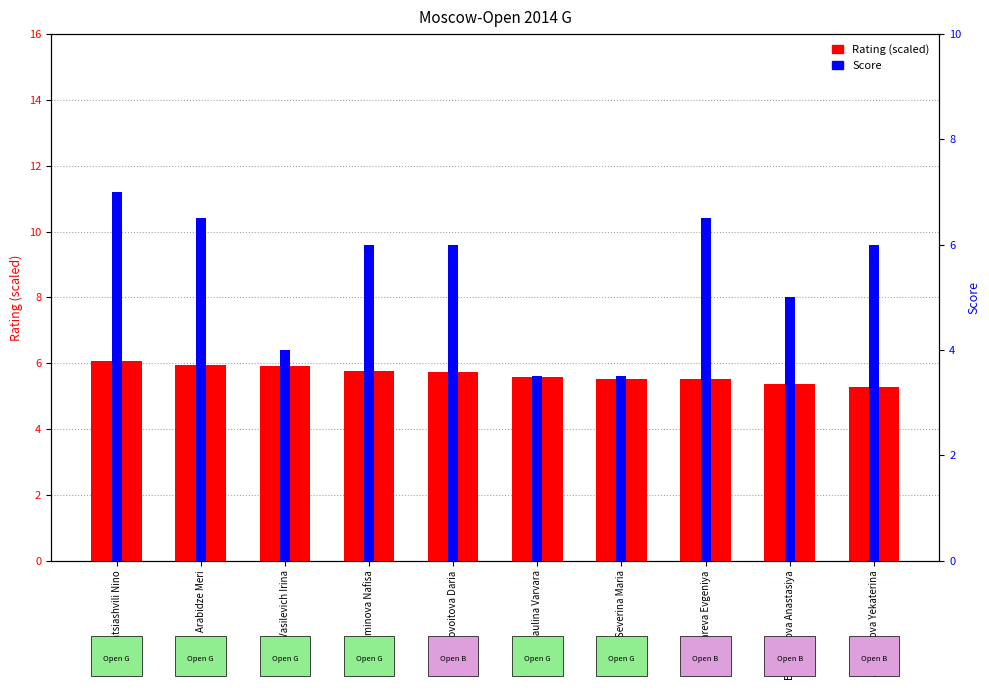

Rank the series by their maximum value, from highest to lowest.

Score, Rating (scaled)